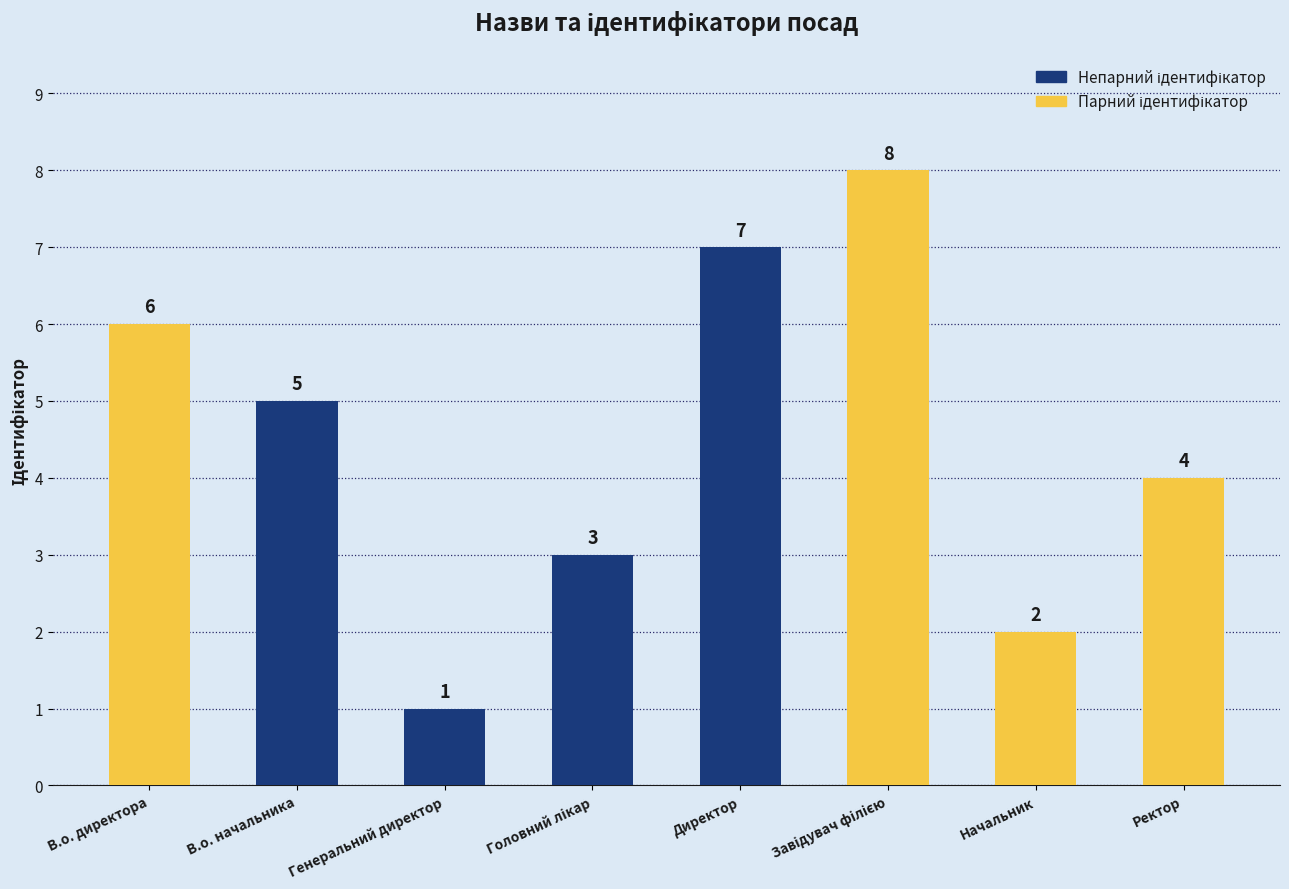

The chart shows a value of 2 at Ректор. True or false?

False